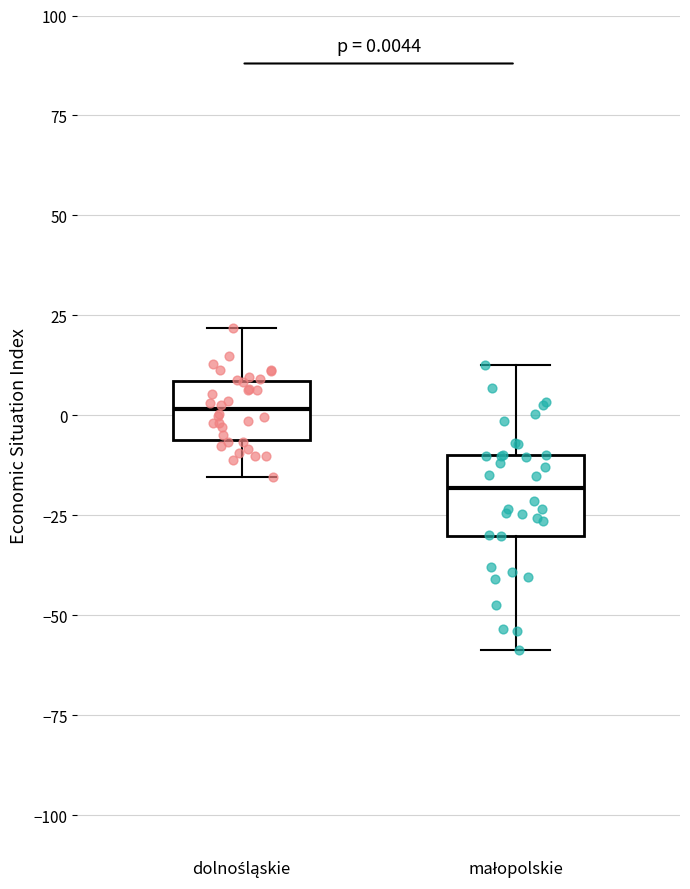

Which box is the tallest, from its lower edge to its upper edge?

małopolskie